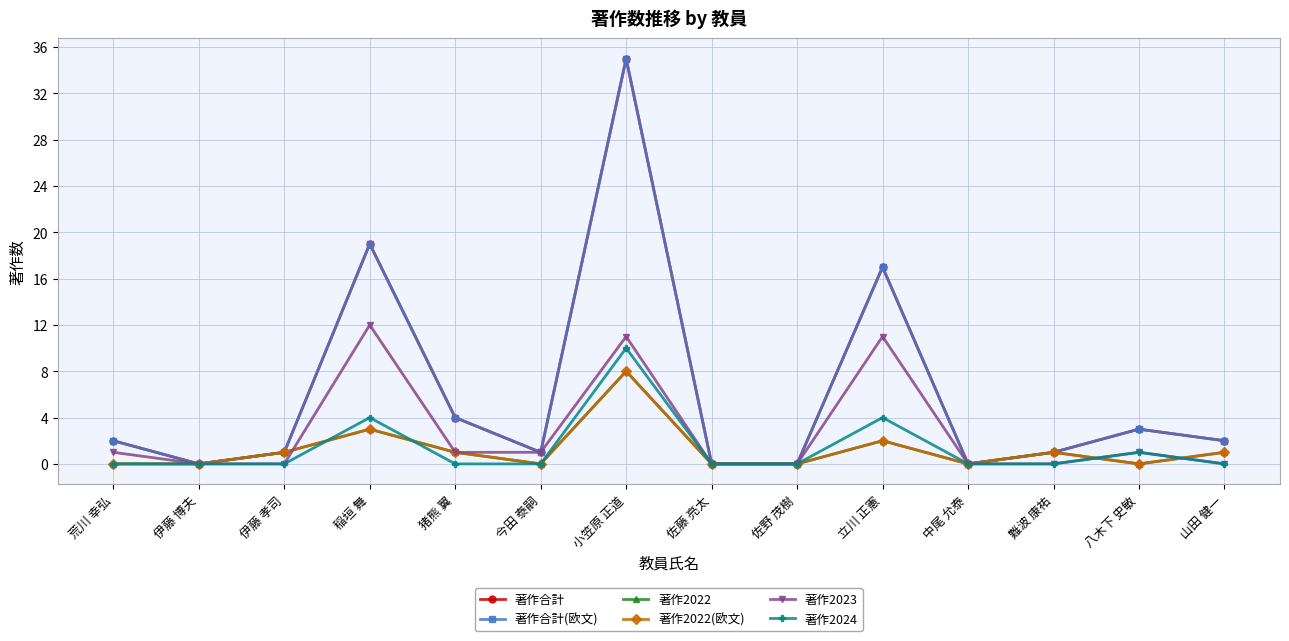

What is the approximate value of 著作2022 at 伊藤 孝司?

1